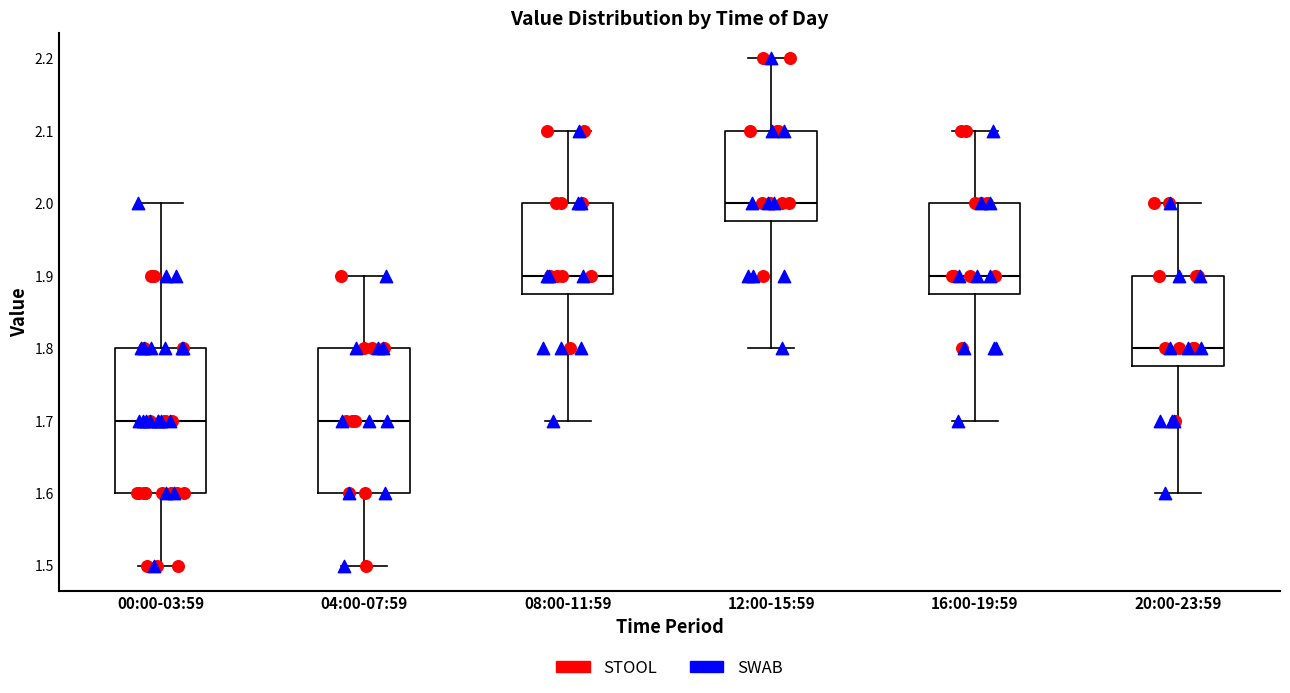

Reading left to right, transcribe this box plot: for each box, give where its median line is, the range the box spans, and where its two whiskers end, as read against the y-axis. The values are not printed on the chart, so give them approximately, as read against the axis.

00:00-03:59: median 1.70, box 1.60 to 1.80, whiskers 1.50 to 2.00
04:00-07:59: median 1.70, box 1.60 to 1.80, whiskers 1.50 to 1.90
08:00-11:59: median 1.90, box 1.88 to 2.00, whiskers 1.70 to 2.10
12:00-15:59: median 2.00, box 1.98 to 2.10, whiskers 1.80 to 2.20
16:00-19:59: median 1.90, box 1.88 to 2.00, whiskers 1.70 to 2.10
20:00-23:59: median 1.80, box 1.78 to 1.90, whiskers 1.60 to 2.00